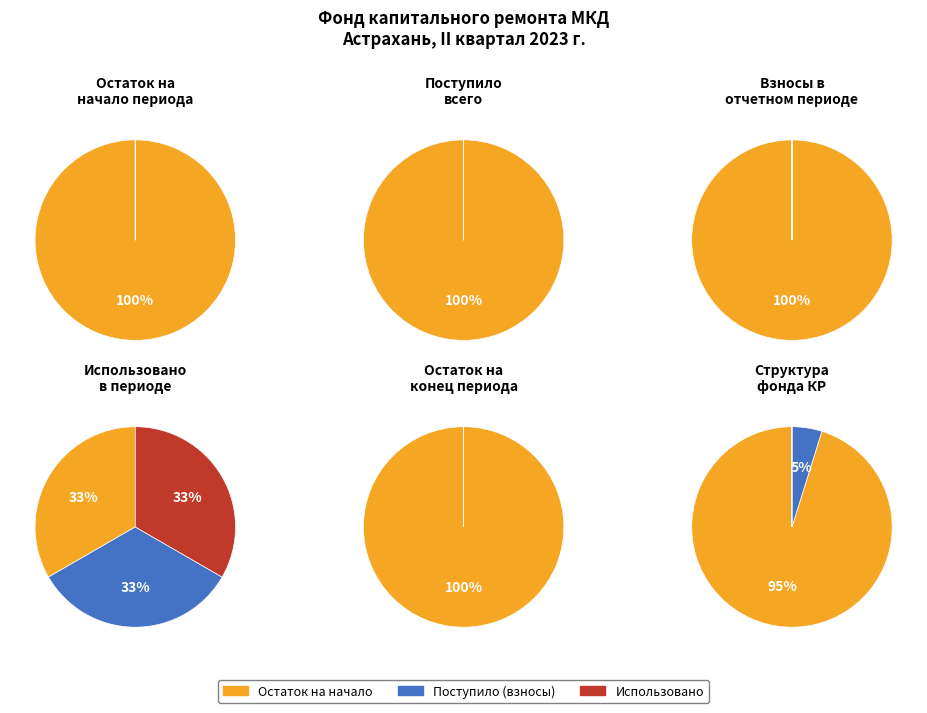

What percentage do 2 and 0 together represent?

100.0%